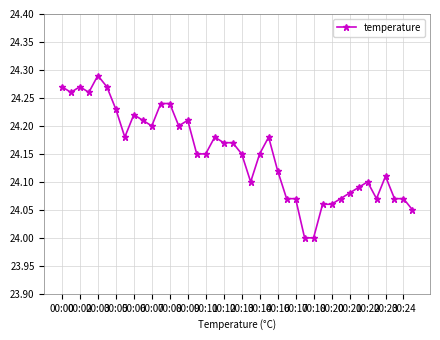

How many lines are shown in the chart?

1